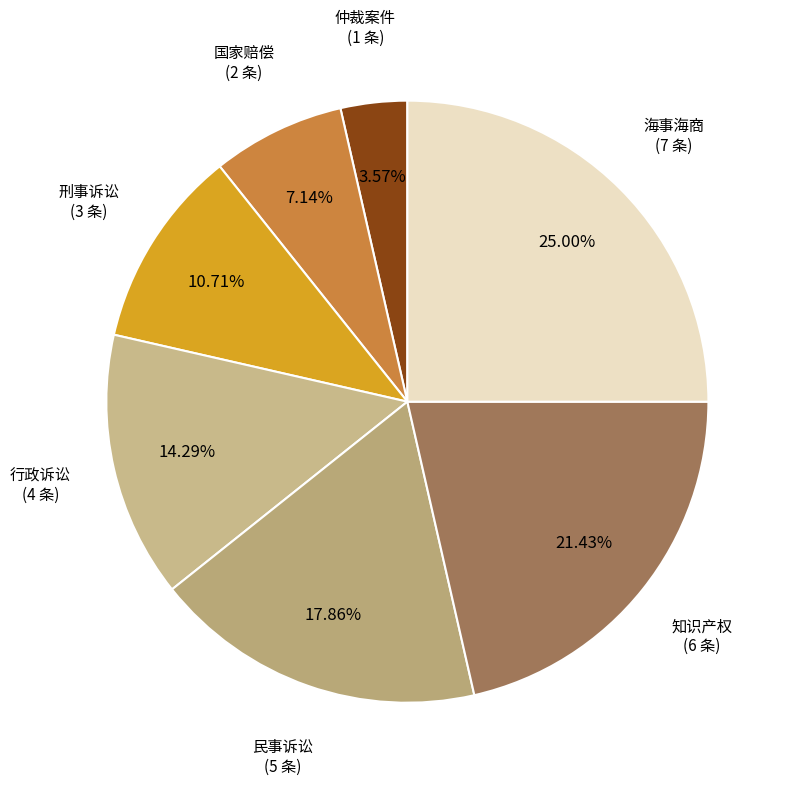

Count the number of slices in the pie.

7